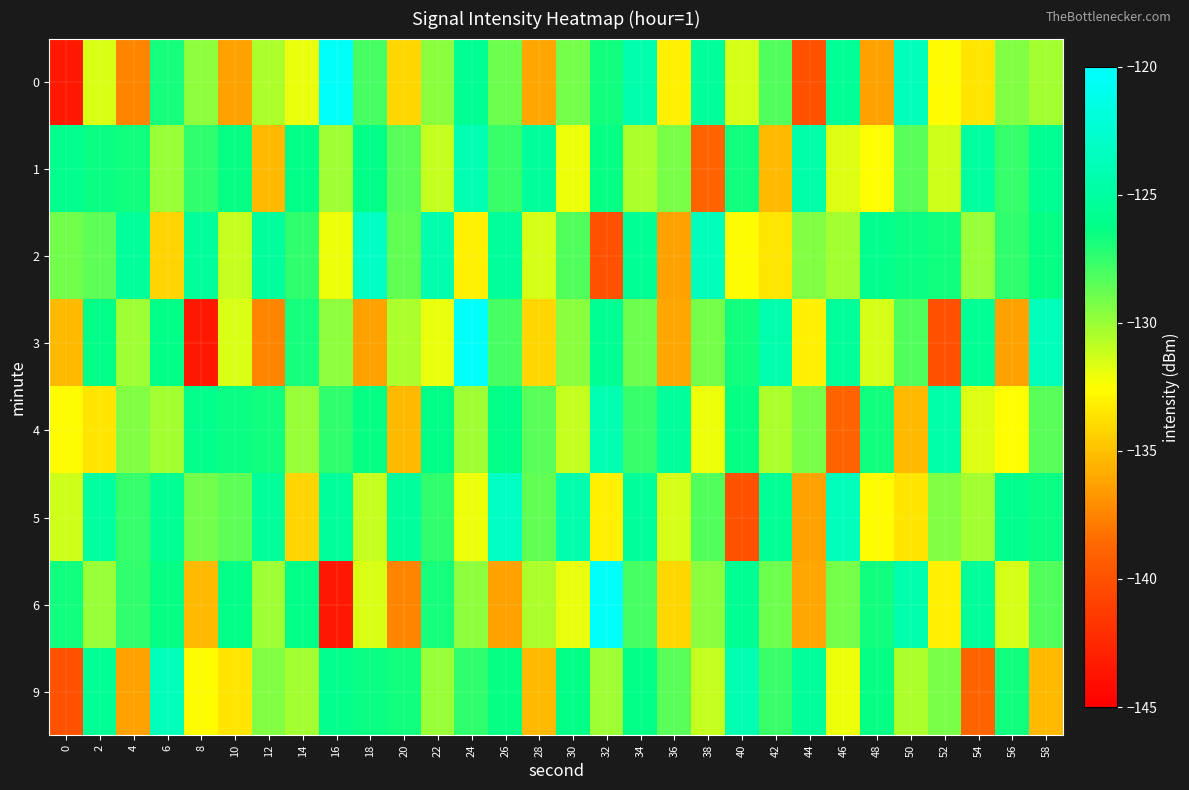

Reading left to right, extract all data points from this chart.

0: 0=-143.4	2=-131.5	4=-137.4	6=-126.8	8=-129.7	10=-136.3	12=-130.5	14=-132.0	16=-120.3	18=-127.9	20=-134.1	22=-129.6	24=-125.7	26=-129.0	28=-136.0	30=-129.2	32=-126.7	34=-124.3	36=-133.1	38=-125.4	40=-131.5	42=-128.2	44=-139.9	46=-125.7	48=-136.3	50=-123.6	52=-132.6	54=-133.5	56=-129.4	58=-130.3
1: 0=-126.0	2=-126.5	4=-126.7	6=-130.0	8=-127.5	10=-126.4	12=-135.2	14=-126.3	16=-130.1	18=-126.3	20=-128.5	22=-131.0	24=-124.2	26=-127.7	28=-125.3	30=-132.1	32=-126.4	34=-130.5	36=-129.2	38=-138.9	40=-126.7	42=-135.3	44=-124.6	46=-131.6	48=-132.5	50=-128.4	52=-131.3	54=-125.0	56=-127.5	58=-125.7
2: 0=-129.0	2=-128.5	4=-125.4	6=-134.2	8=-125.3	10=-131.1	12=-125.3	14=-127.5	16=-132.0	18=-123.2	20=-128.7	22=-124.3	24=-133.1	26=-125.4	28=-131.5	30=-128.2	32=-139.9	34=-125.7	36=-136.3	38=-123.6	40=-132.6	42=-133.5	44=-129.4	46=-130.3	48=-126.0	50=-126.5	52=-126.7	54=-130.0	56=-127.5	58=-126.4
3: 0=-135.2	2=-126.3	4=-130.1	6=-126.3	8=-143.4	10=-131.5	12=-137.4	14=-126.8	16=-129.7	18=-136.3	20=-130.5	22=-132.0	24=-120.3	26=-127.9	28=-134.1	30=-129.6	32=-125.7	34=-129.0	36=-136.0	38=-129.2	40=-126.7	42=-124.3	44=-133.1	46=-125.4	48=-131.5	50=-128.2	52=-139.9	54=-125.7	56=-136.3	58=-123.6
4: 0=-132.6	2=-133.5	4=-129.4	6=-130.3	8=-126.0	10=-126.5	12=-126.7	14=-130.0	16=-127.5	18=-126.4	20=-135.2	22=-126.3	24=-130.1	26=-126.3	28=-128.5	30=-131.0	32=-124.2	34=-127.7	36=-125.3	38=-132.1	40=-126.4	42=-130.5	44=-129.2	46=-138.9	48=-126.7	50=-135.3	52=-124.6	54=-131.6	56=-132.5	58=-128.4
5: 0=-131.3	2=-125.0	4=-127.5	6=-125.7	8=-129.0	10=-128.5	12=-125.4	14=-134.2	16=-125.3	18=-131.1	20=-125.3	22=-127.5	24=-132.0	26=-123.2	28=-128.7	30=-124.3	32=-133.1	34=-125.4	36=-131.5	38=-128.2	40=-139.9	42=-125.7	44=-136.3	46=-123.6	48=-132.6	50=-133.5	52=-129.4	54=-130.3	56=-126.0	58=-126.5
6: 0=-126.7	2=-130.0	4=-127.5	6=-126.4	8=-135.2	10=-126.3	12=-130.1	14=-126.3	16=-143.4	18=-131.5	20=-137.4	22=-126.8	24=-129.7	26=-136.3	28=-130.5	30=-132.0	32=-120.3	34=-127.9	36=-134.1	38=-129.6	40=-125.7	42=-129.0	44=-136.0	46=-129.2	48=-126.7	50=-124.3	52=-133.1	54=-125.4	56=-131.5	58=-128.2
9: 0=-139.9	2=-125.7	4=-136.3	6=-123.6	8=-132.6	10=-133.5	12=-129.4	14=-130.3	16=-126.0	18=-126.5	20=-126.7	22=-130.0	24=-127.5	26=-126.4	28=-135.2	30=-126.3	32=-130.1	34=-126.3	36=-128.5	38=-131.0	40=-124.2	42=-127.7	44=-125.3	46=-132.1	48=-126.4	50=-130.5	52=-129.2	54=-138.9	56=-126.7	58=-135.3